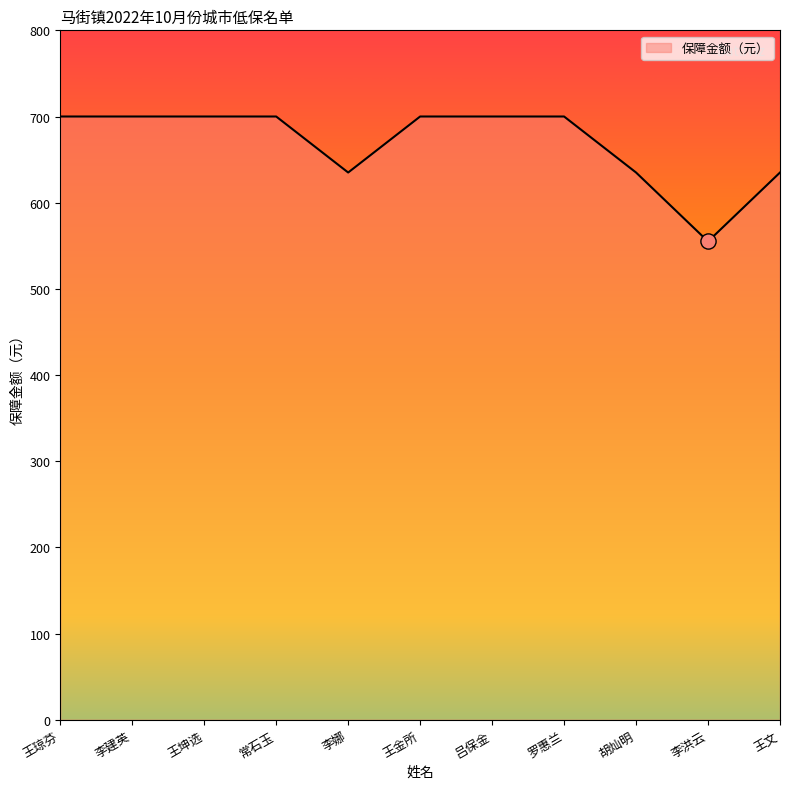

What is the change in value from 王金所 to 王文?

-65